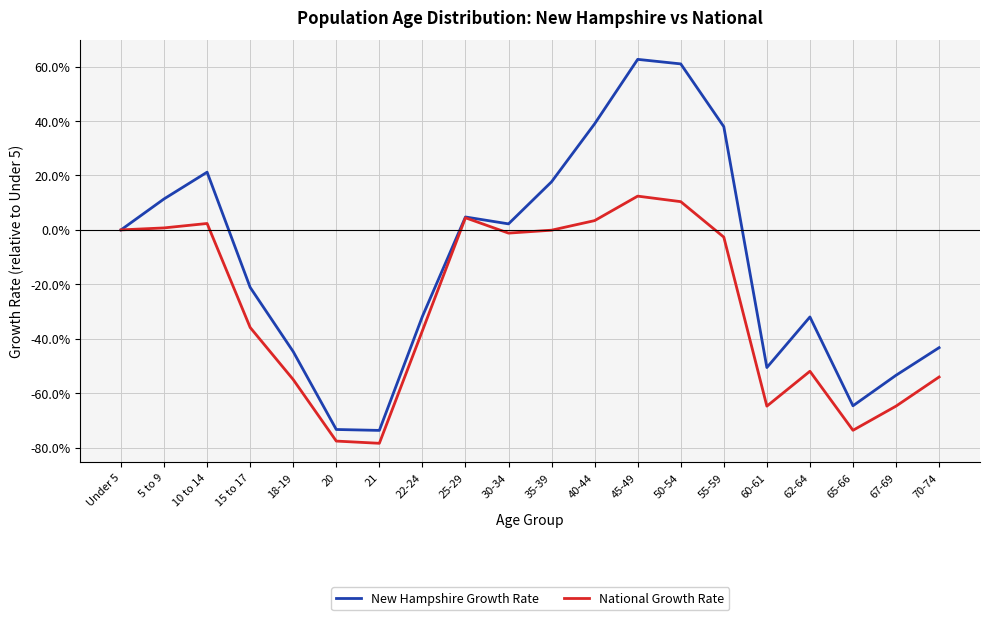

What is the highest value of the National Growth Rate series?

12.4